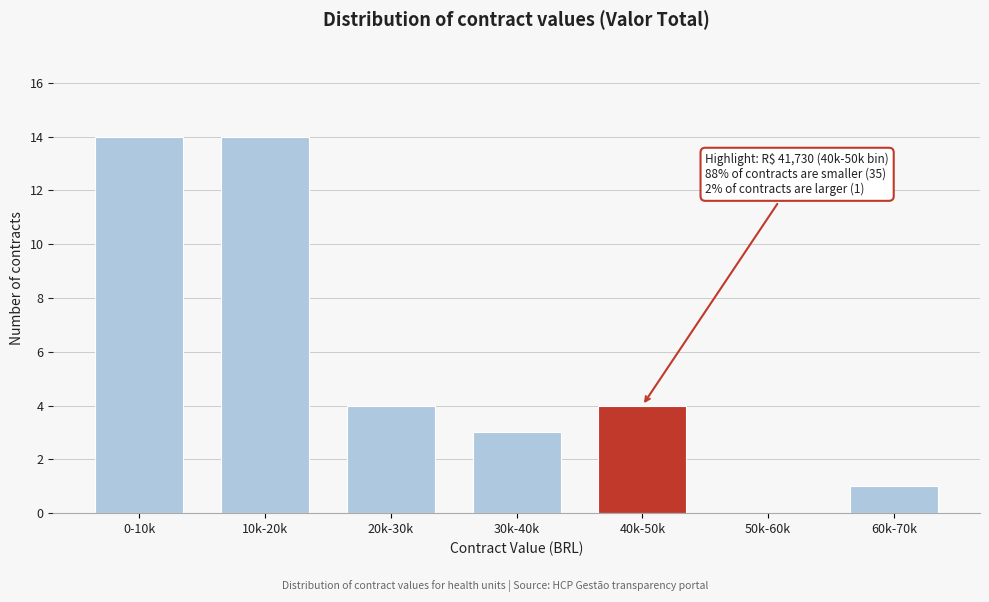

Reading left to right, transcribe all the data shown in this chart.

0-10k=14	10k-20k=14	20k-30k=4	30k-40k=3	40k-50k=4	50k-60k=0	60k-70k=1